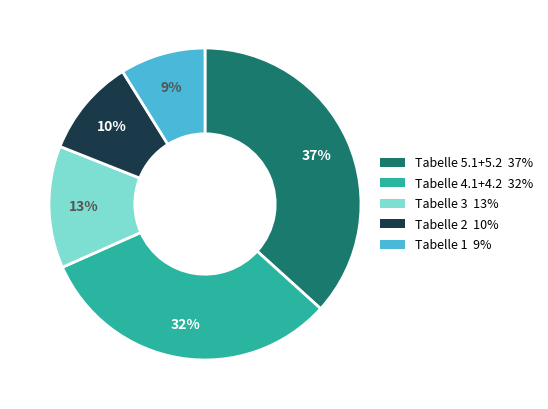

To the nearest percent, what is the average slice percentage?

20%